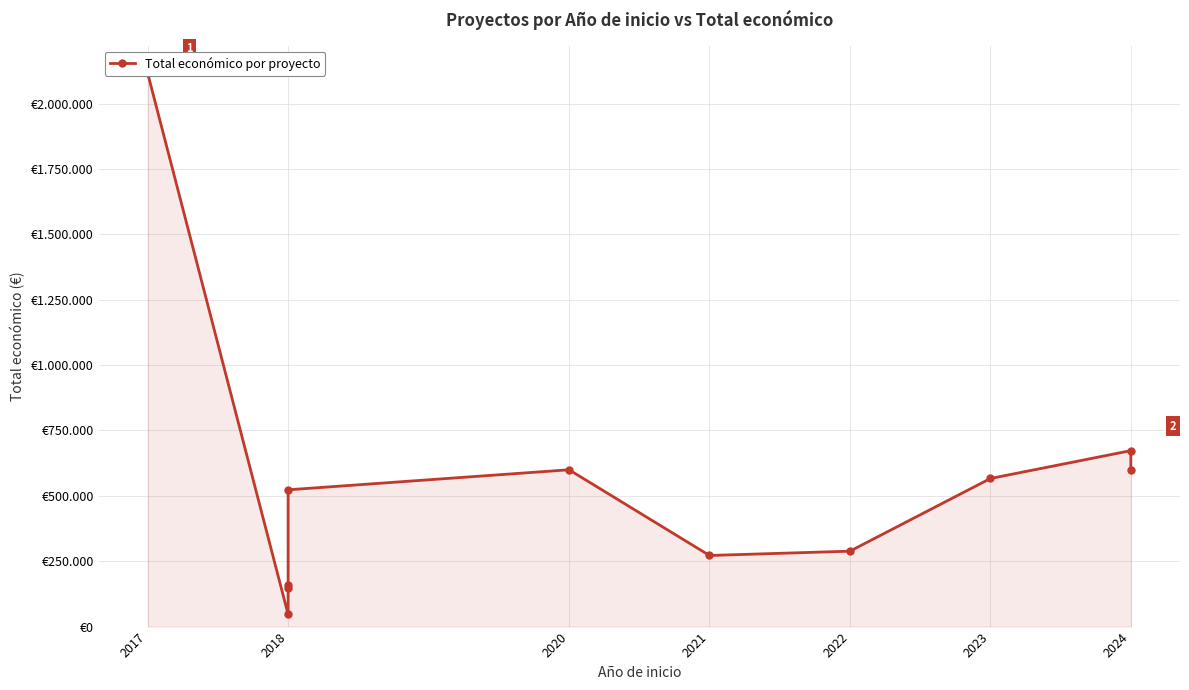

How many categories are shown in the chart?

11